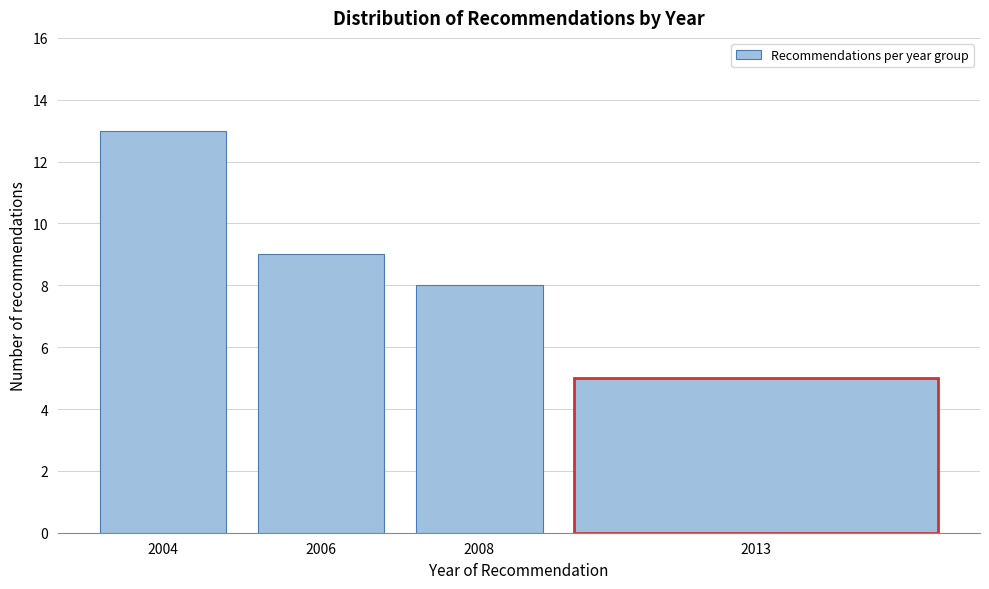

Reading left to right, what are all the values shown in this chart?

2004=13	2006=9	2008=8	2013=5